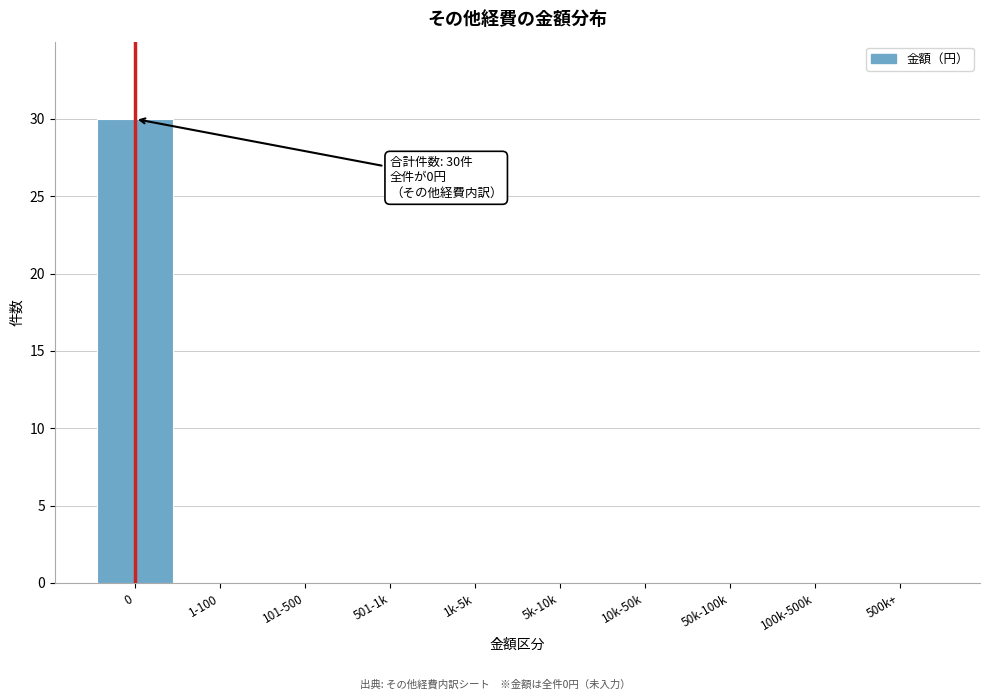

Reading left to right, extract all data points from this chart.

0=30	1-100=0	101-500=0	501-1k=0	1k-5k=0	5k-10k=0	10k-50k=0	50k-100k=0	100k-500k=0	500k+=0